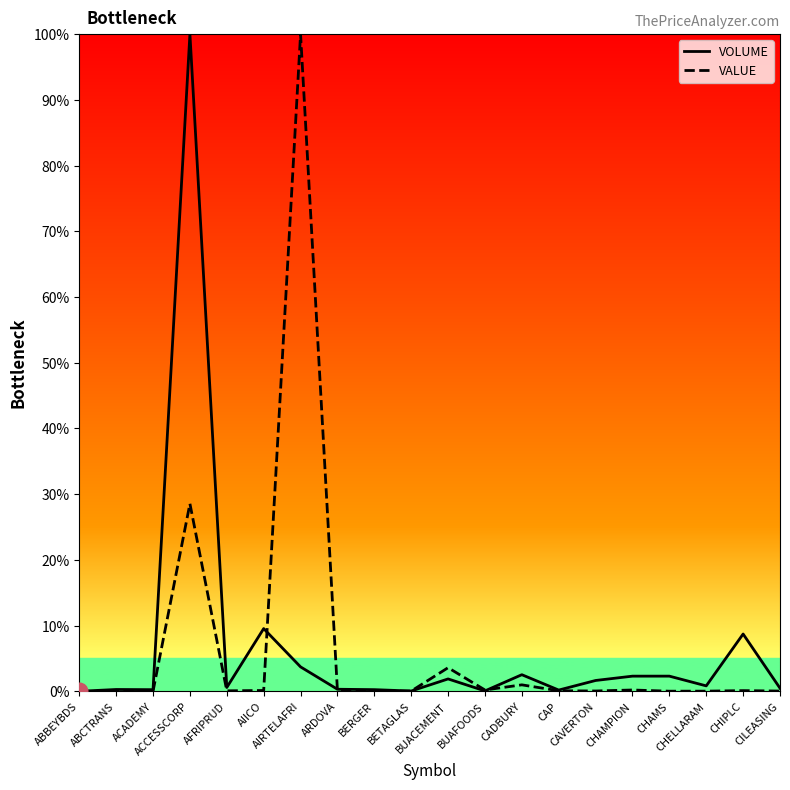

Which series has the largest range (max minus min)?

VALUE